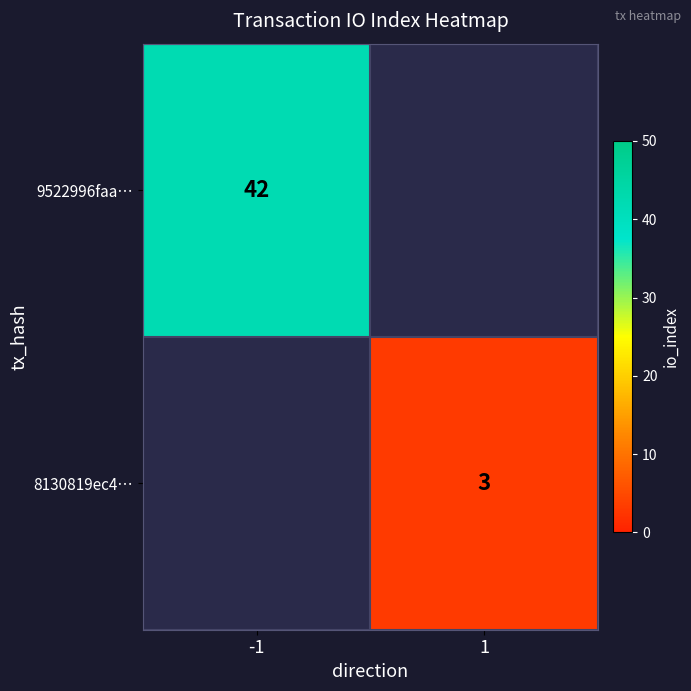

The value of 8130819ec4… at 1 is 3. True or false?

True